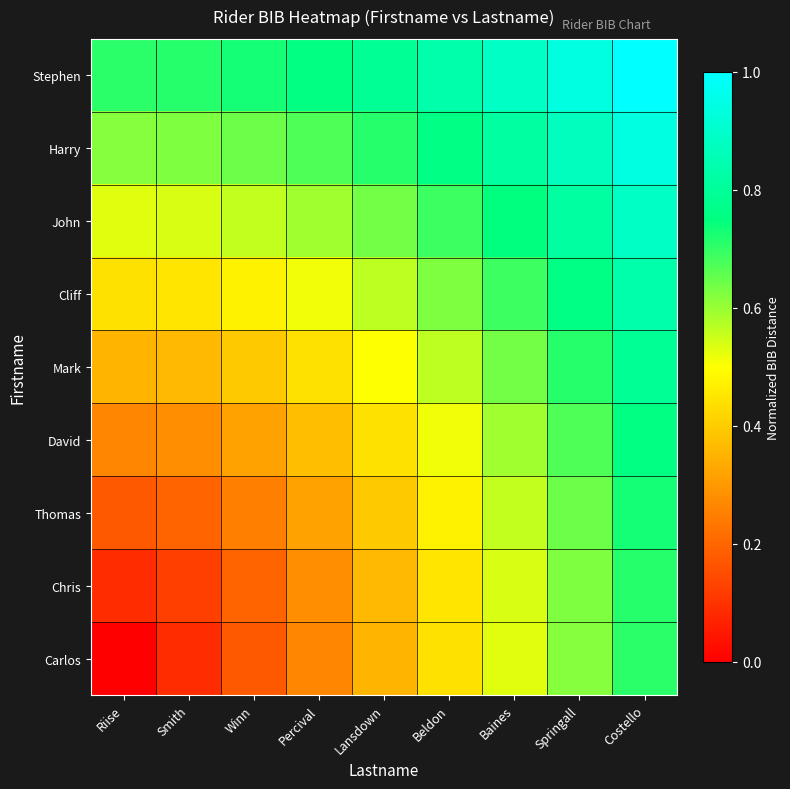

At how many categories does at least one series exceed 0?

9